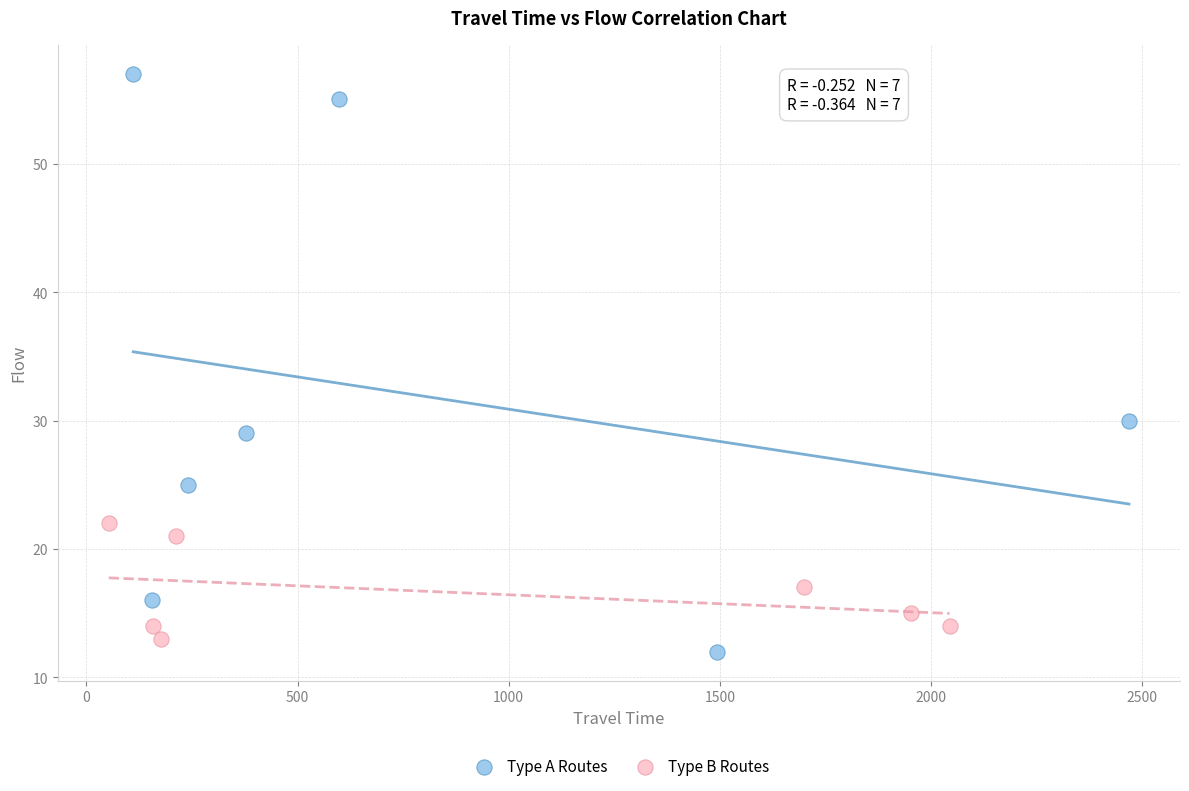

Which series reaches the maximum Y coordinate?

Type A Routes